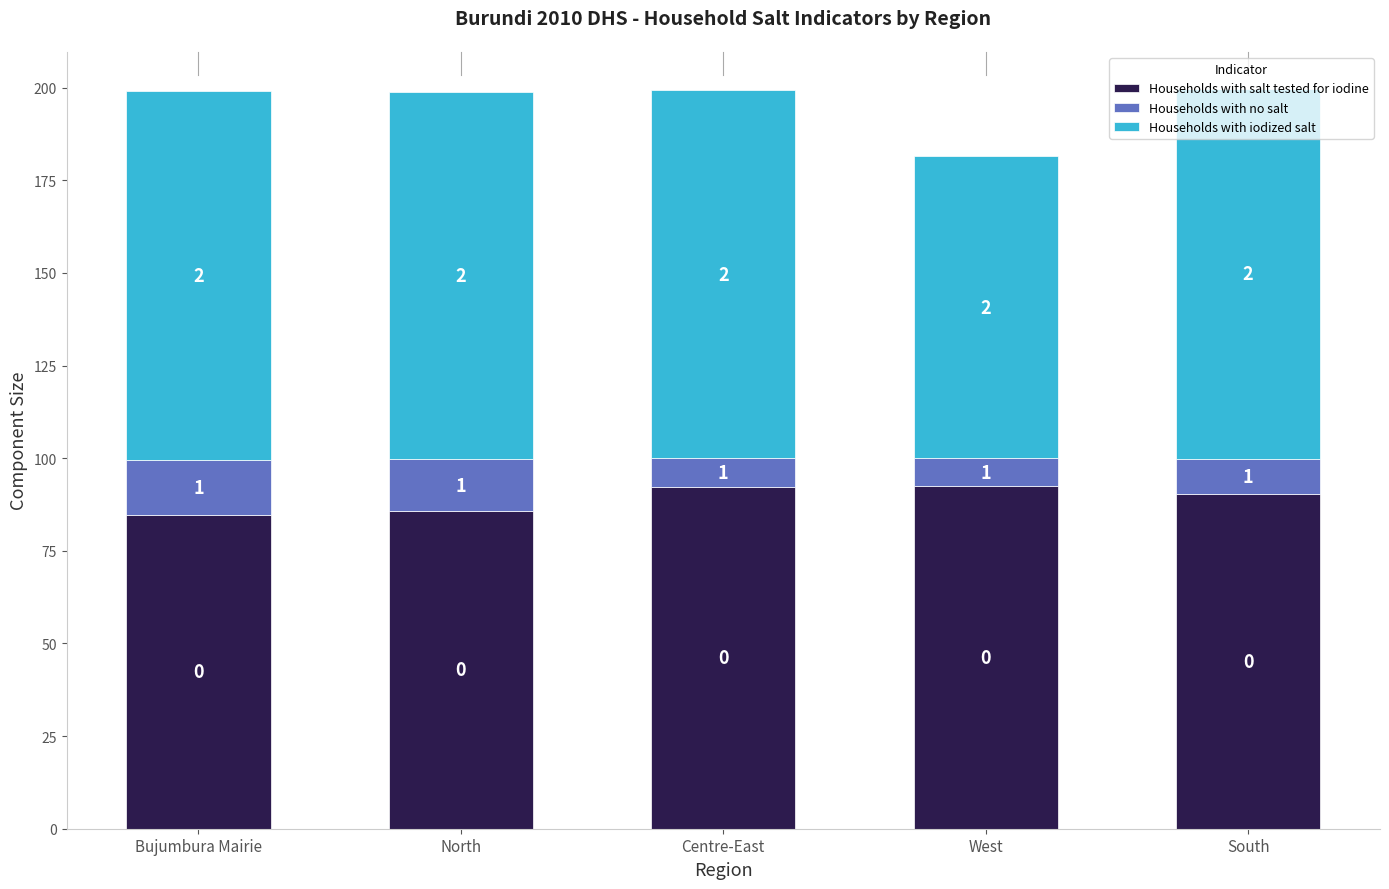

Are the bars grouped side by side (vs. stacked)?

No